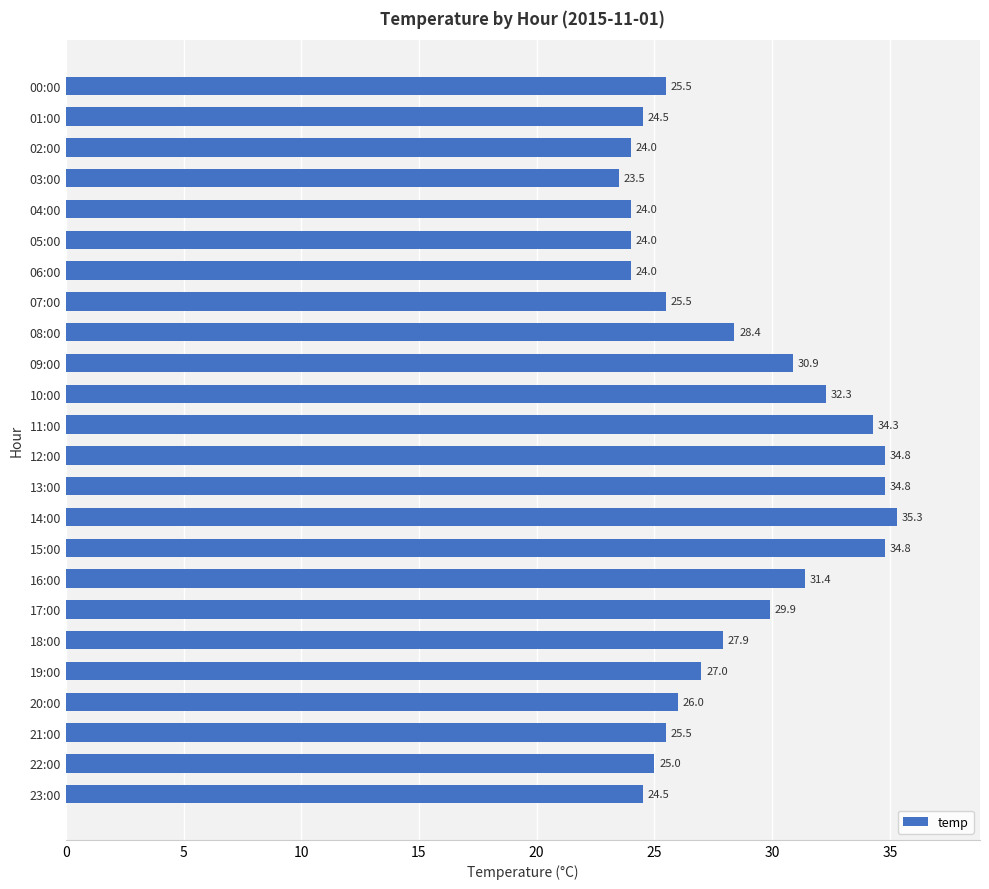

What is the difference between the second highest and minimum values?

11.3